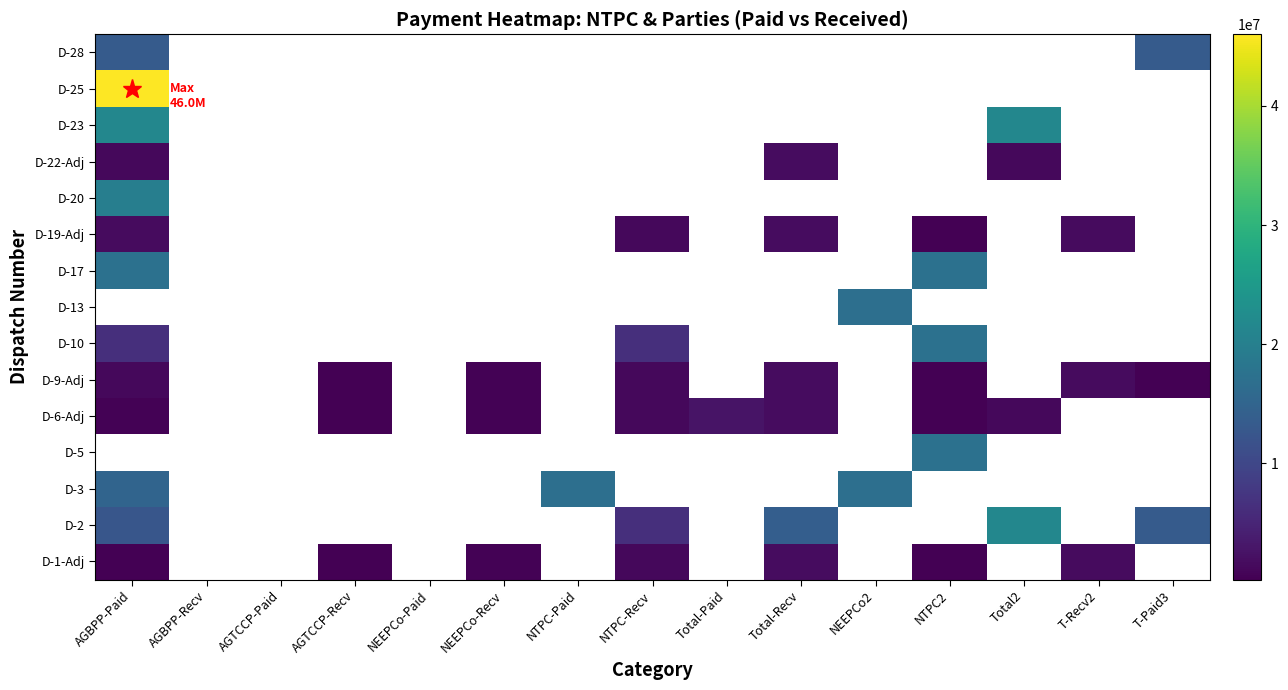

What is the approximate value of D-3 at AGBPP-Paid?

14947571.0